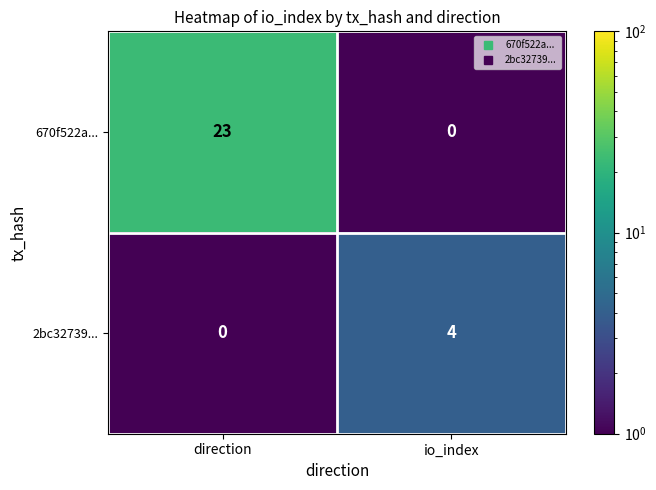

The 2bc32739... series shows 3 at io_index. True or false?

False